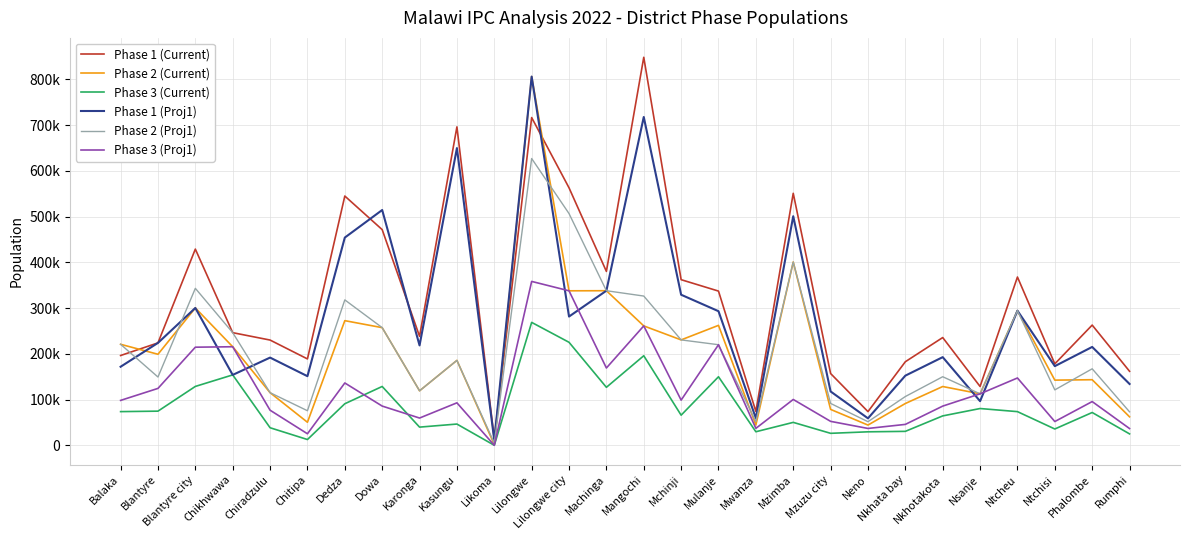

Which category has the lowest value in the Phase 2 (Proj1) series?

Likoma